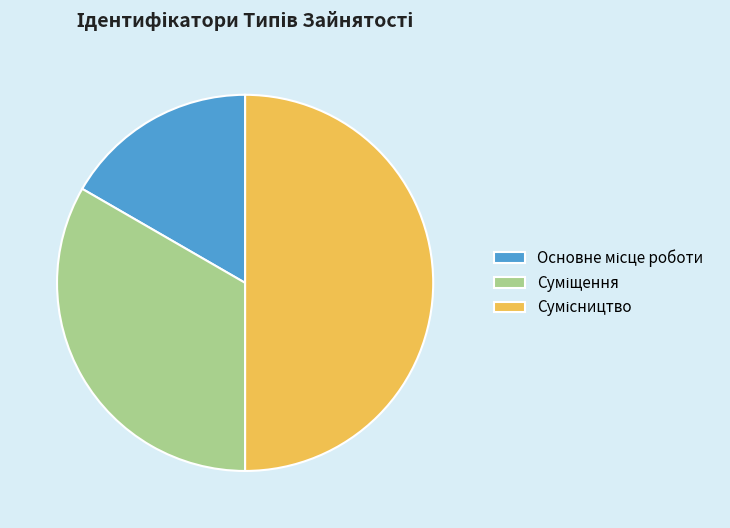

Does Сумісництво account for over 50% of the chart?

No